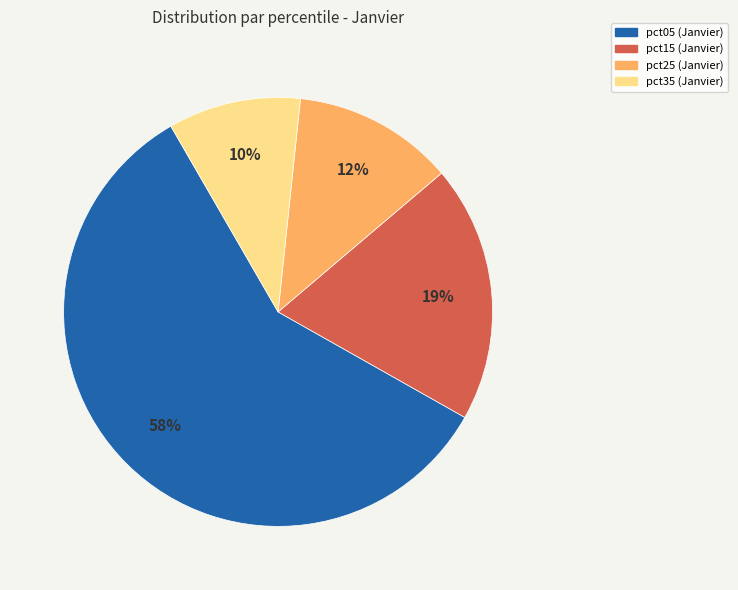

The pct05 (Janvier) slice represents 68% of the pie. True or false?

False